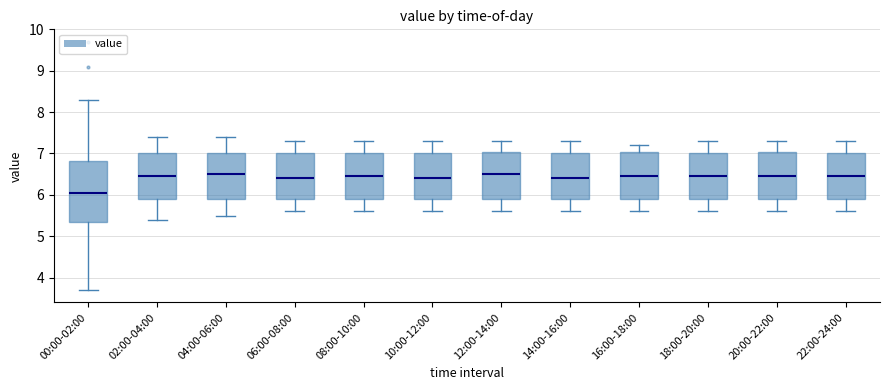

Which box has the lowest median line?

00:00-02:00